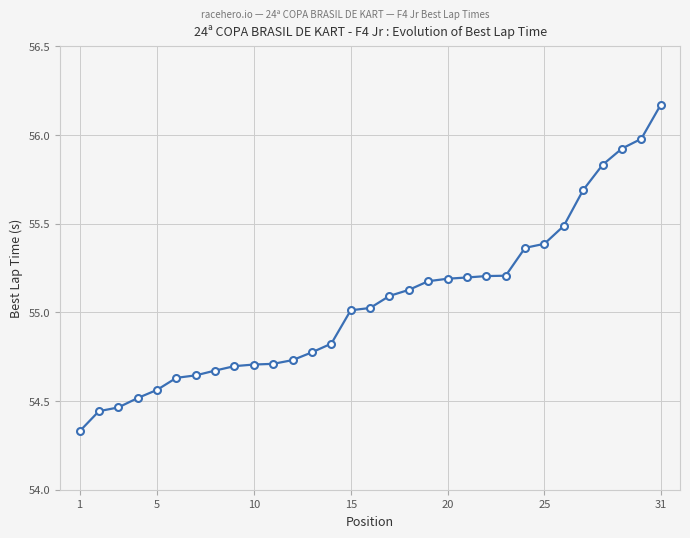

What is the sum of all values?

1706.8